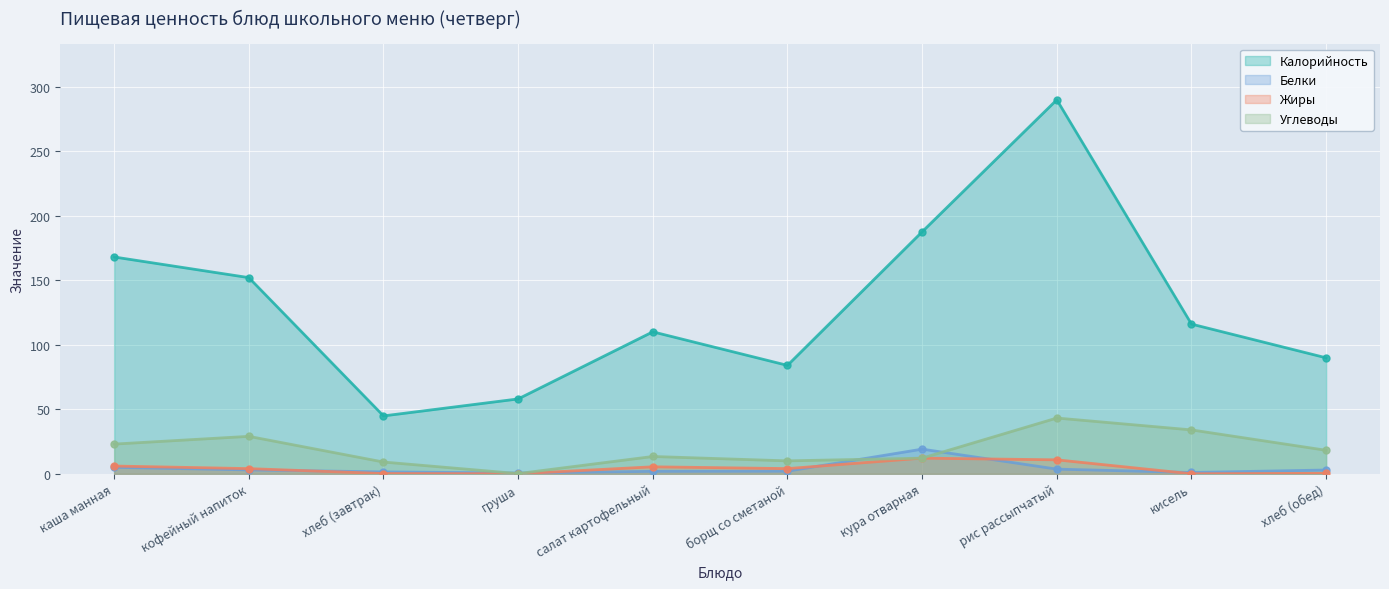

True or false: Калорийность and Углеводы cross at least once.

False